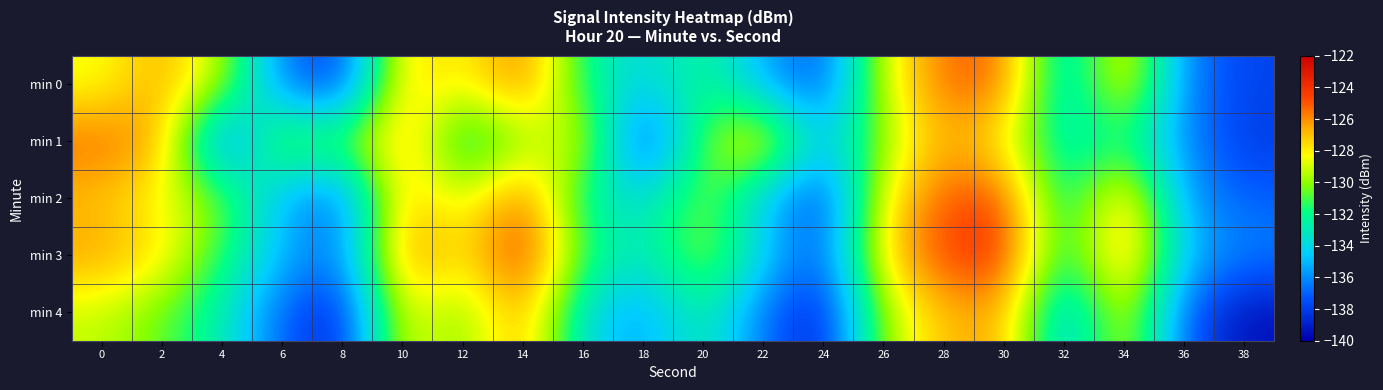

What is the total value across all series at 38?

-688.7